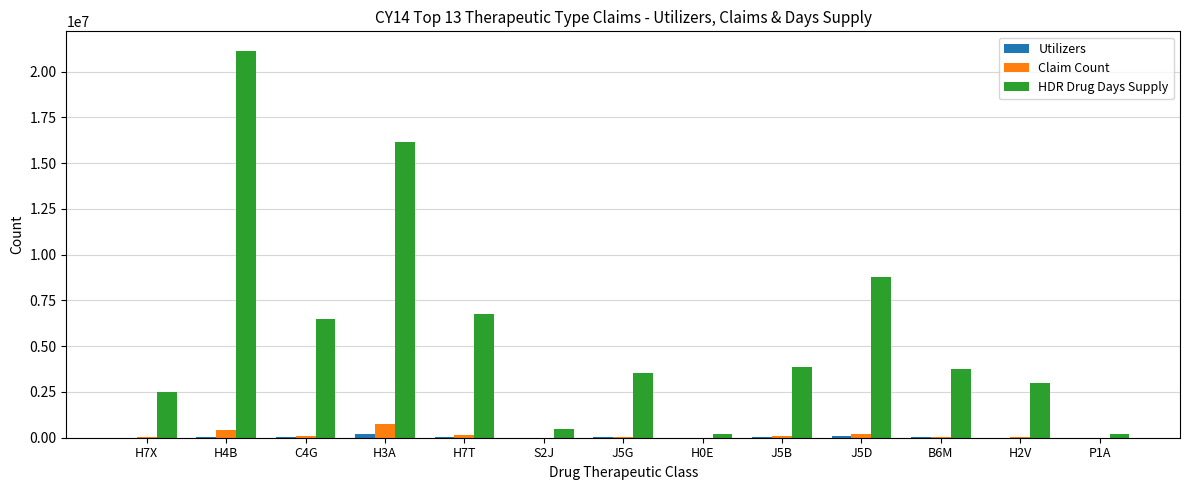

What value does the HDR Drug Days Supply series have at C4G?

6494350